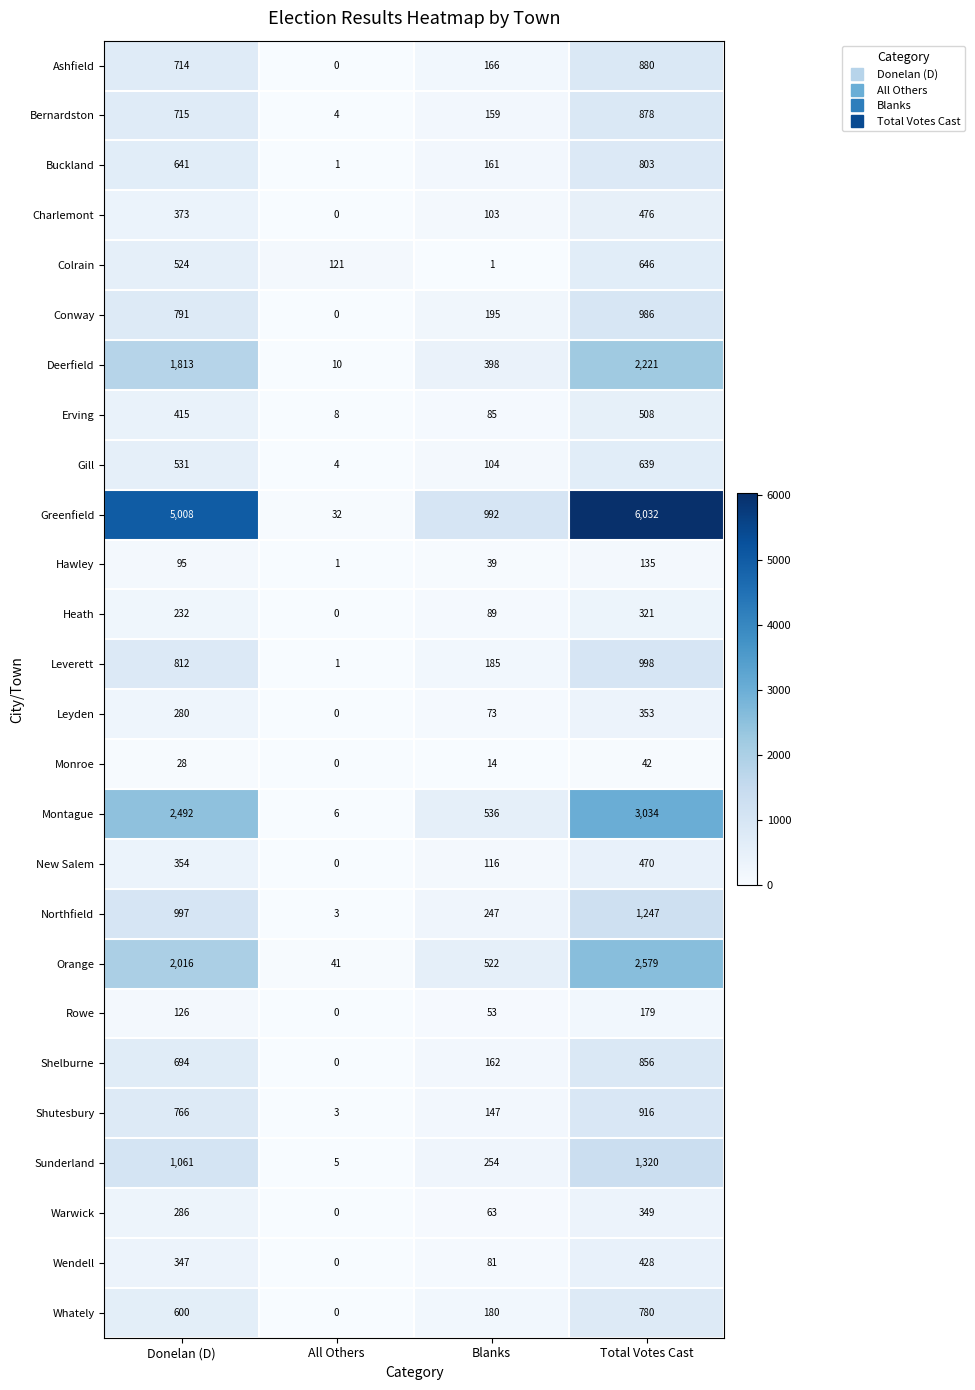

The value of Rowe at Total Votes Cast is 179. True or false?

True